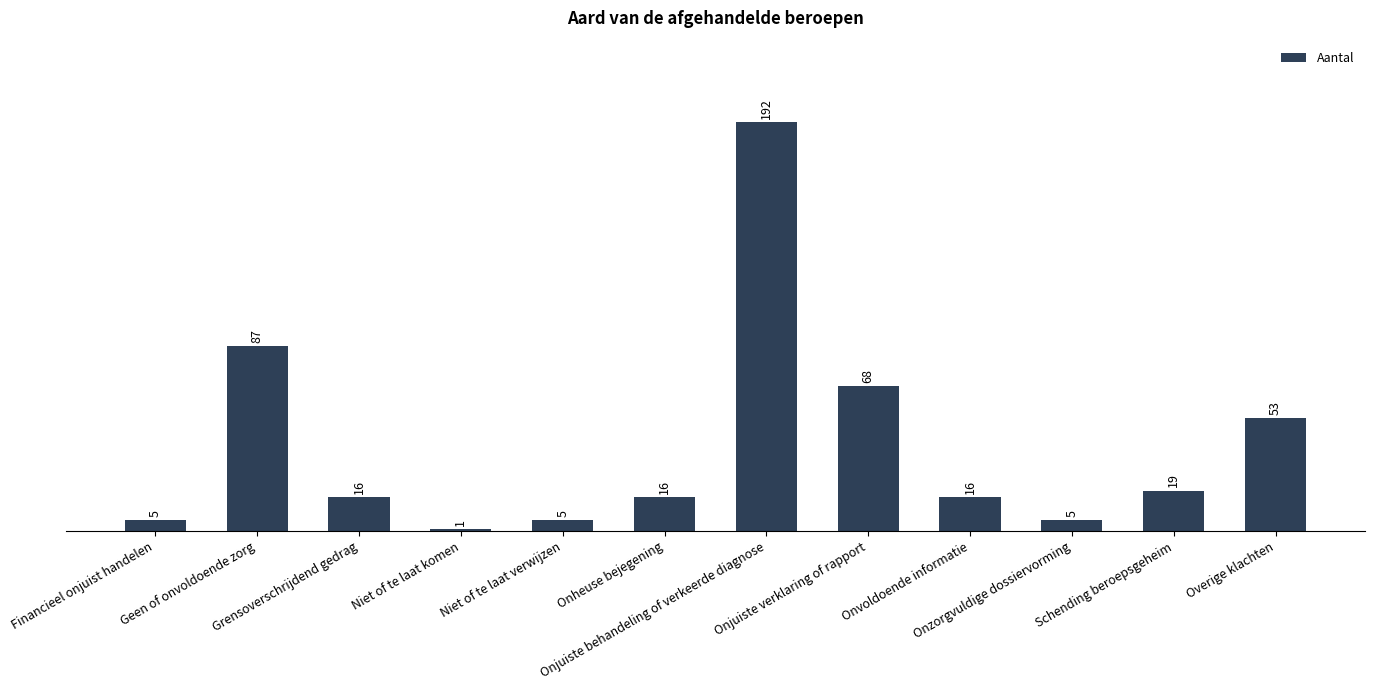

How many bars are there in total?

12